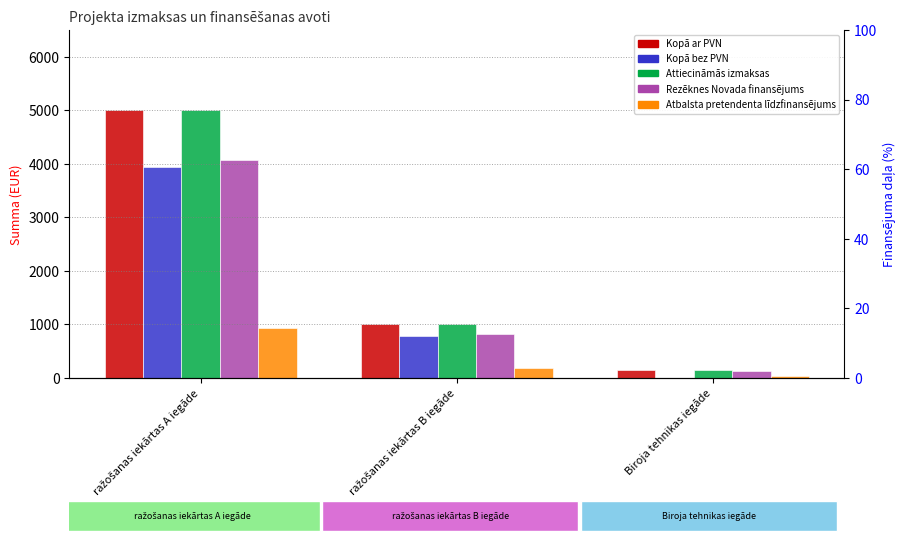

How many bars are there in each group?

5